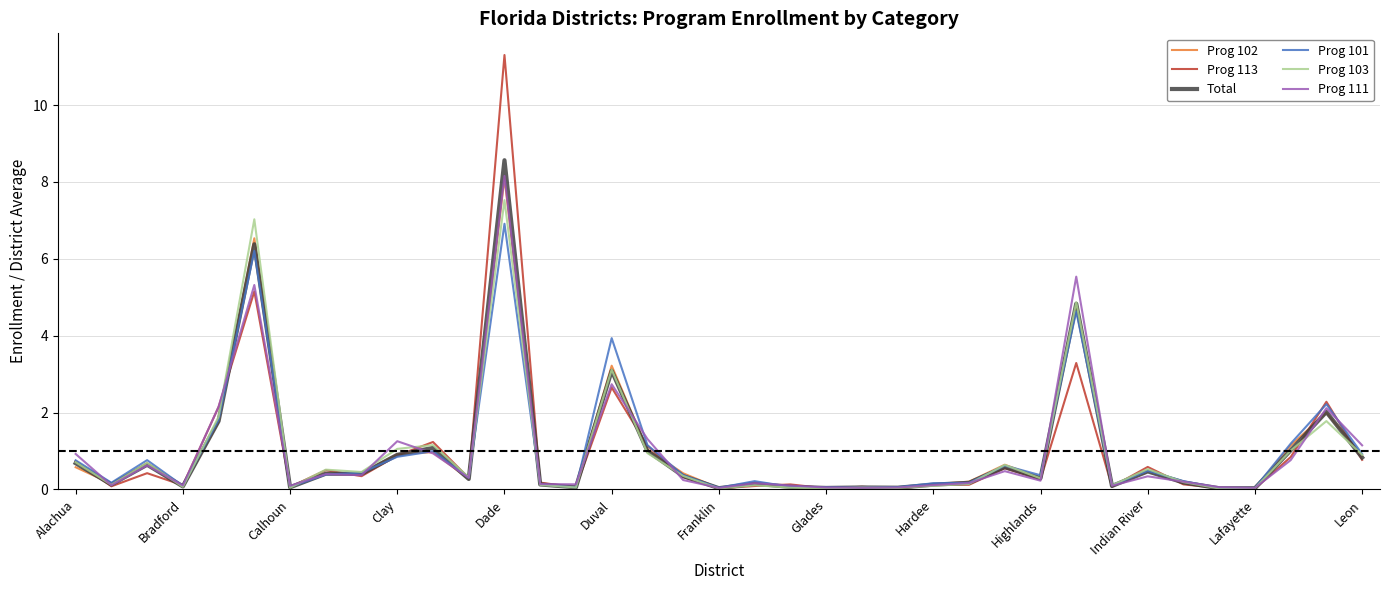

What is the greatest value displayed?

11.3